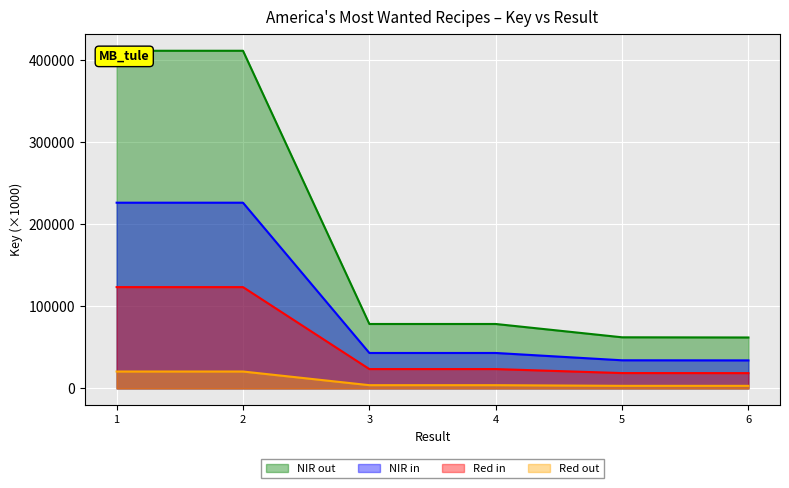

Does the chart display data point markers on the line(s)?

No